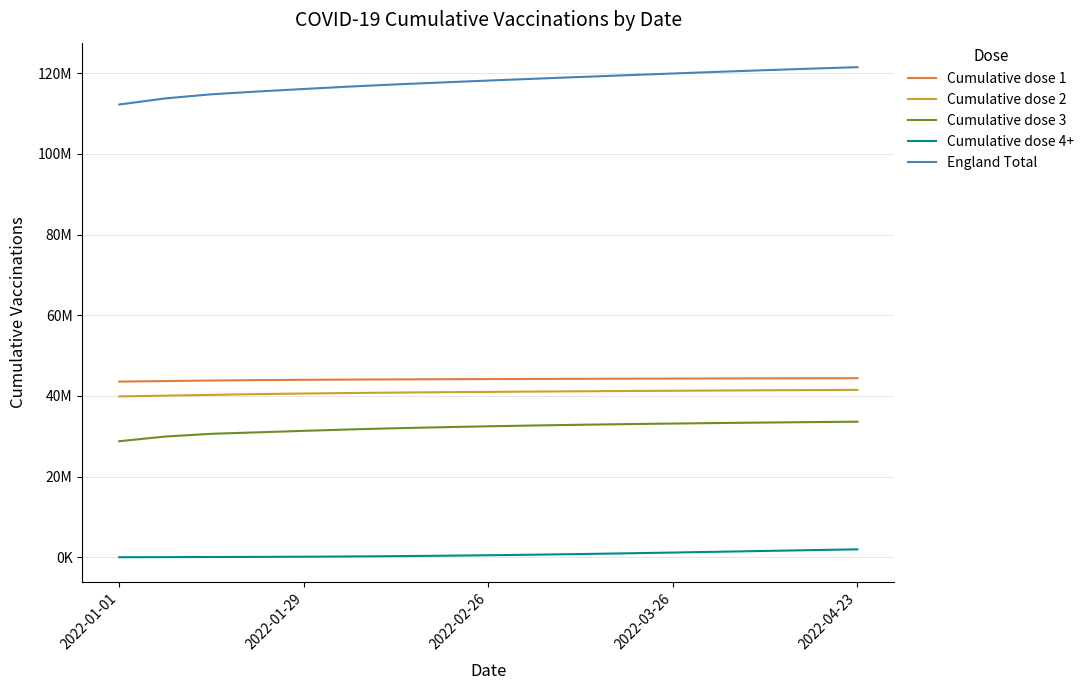

What is the difference between the maximum and second lowest values in the Cumulative dose 2 series?

1426356